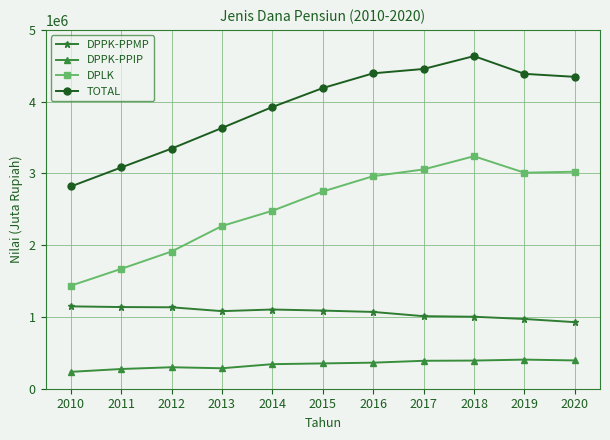

True or false: DPPK-PPIP and DPPK-PPMP intersect in this chart.

False